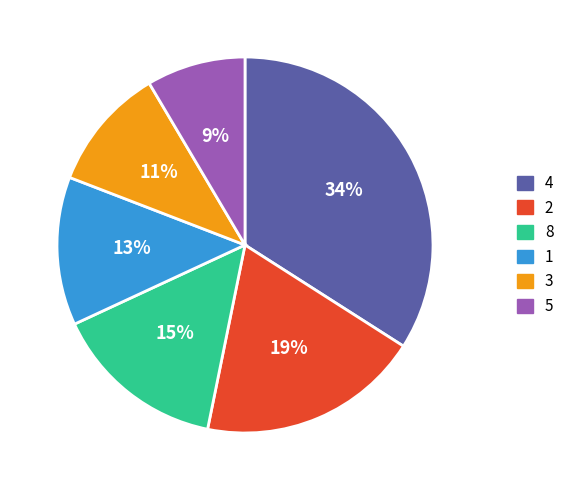

How many segments does this pie chart have?

6